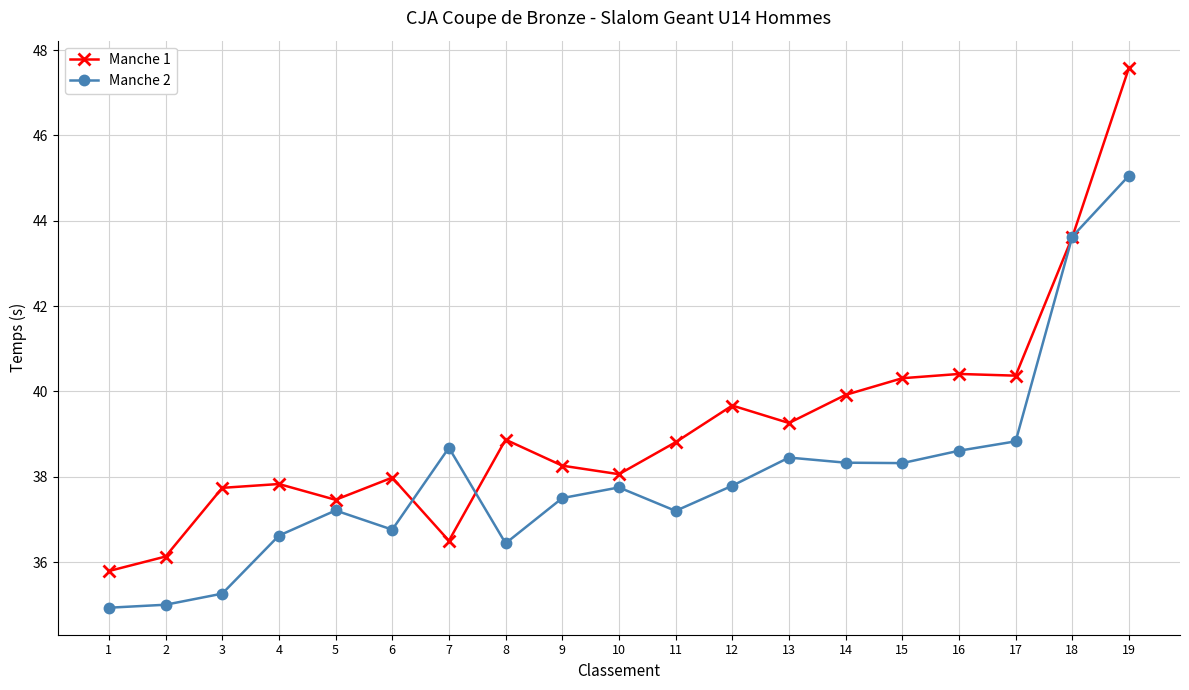

What is the spread (max minus min) of values at 16?

1.8